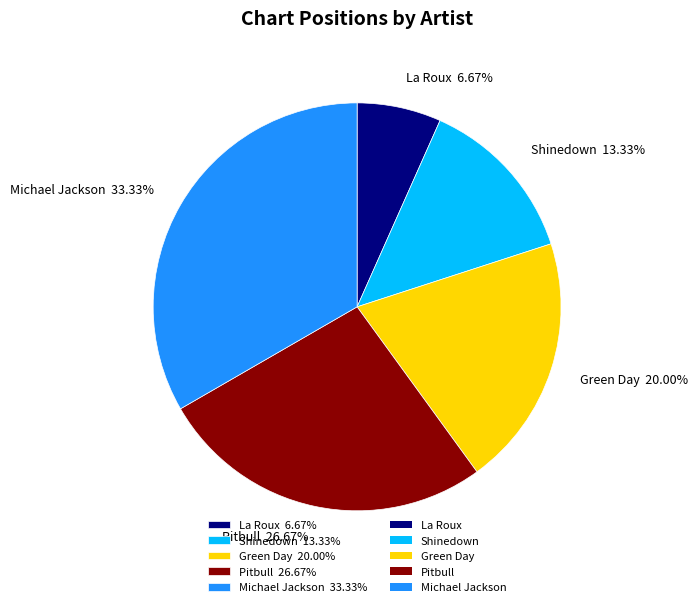

What percentage is the Shinedown slice, to the nearest percent?

13%